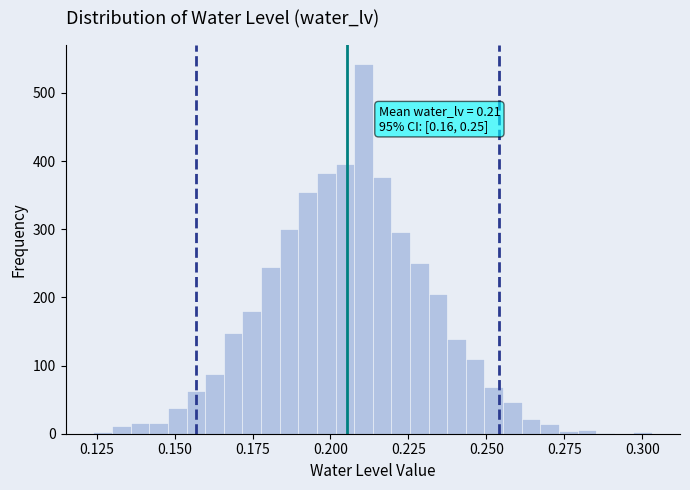

Read against the x-axis, roughly where is the centre of the tallest bar?

0.210